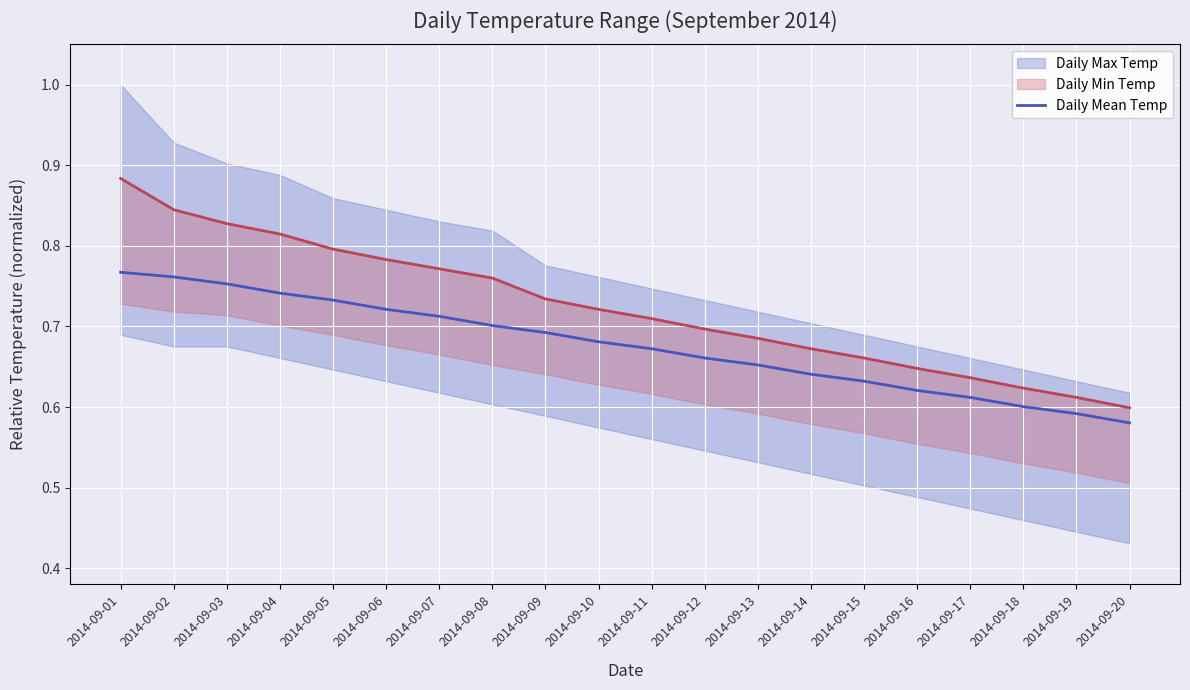

Reading right to left, what are all the values shown in this chart?

0.6	0.6	0.6	0.6	0.6	0.6	0.6	0.7	0.7	0.7	0.7	0.7	0.7	0.7	0.7	0.7	0.7	0.8	0.8	0.8